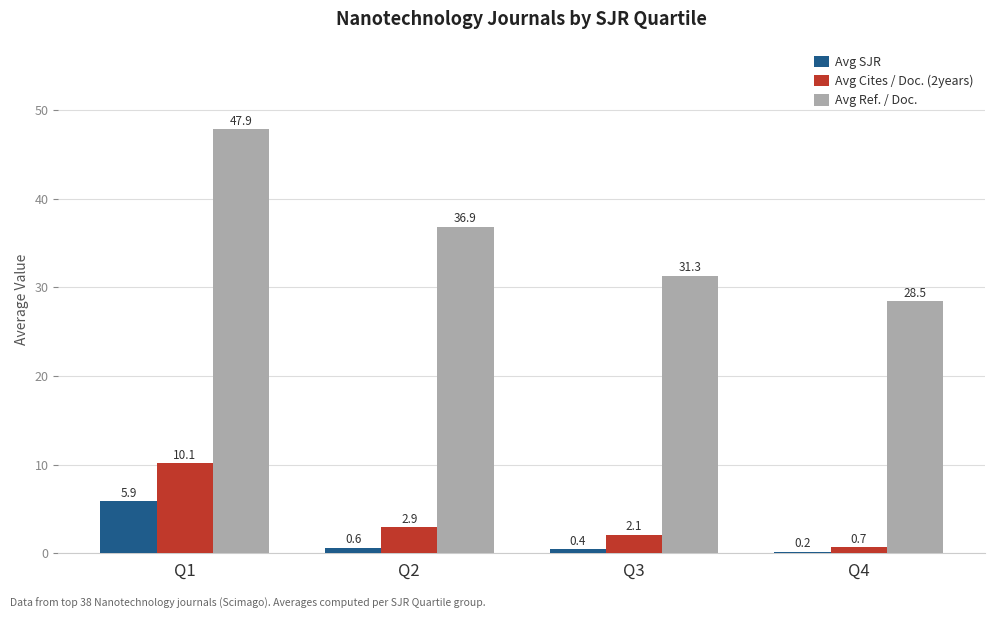

List the series in order of their peak value, highest first.

Avg Ref. / Doc., Avg Cites / Doc. (2years), Avg SJR